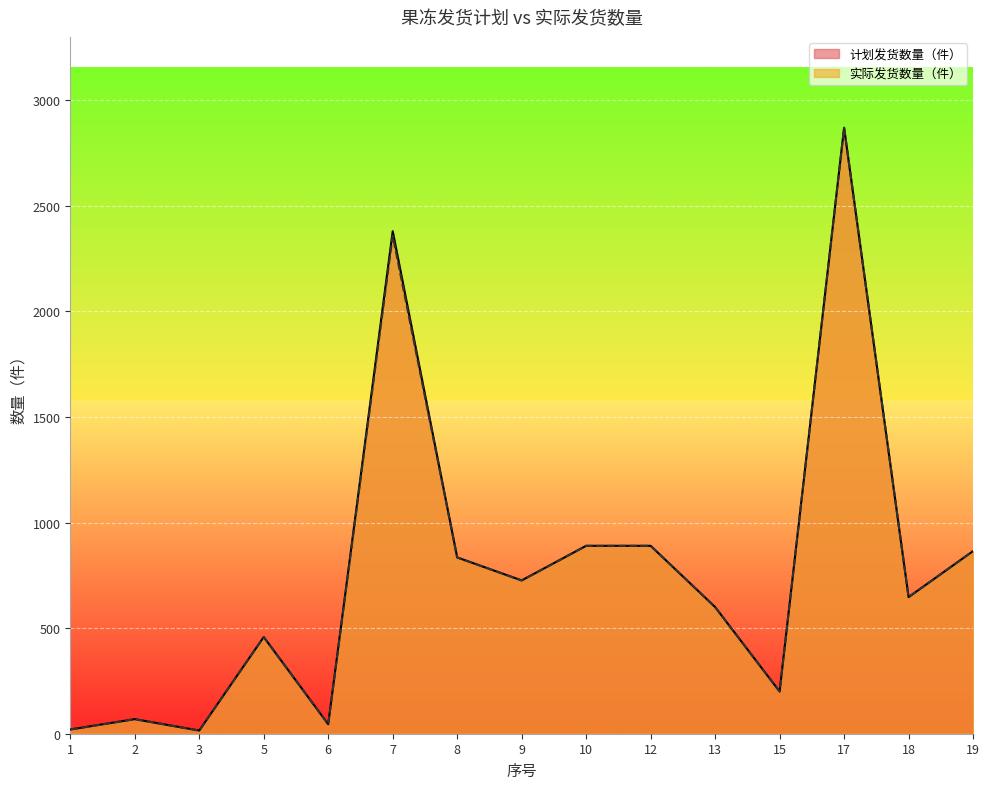

True or false: 实际发货数量（件） and 计划发货数量（件） intersect in this chart.

False